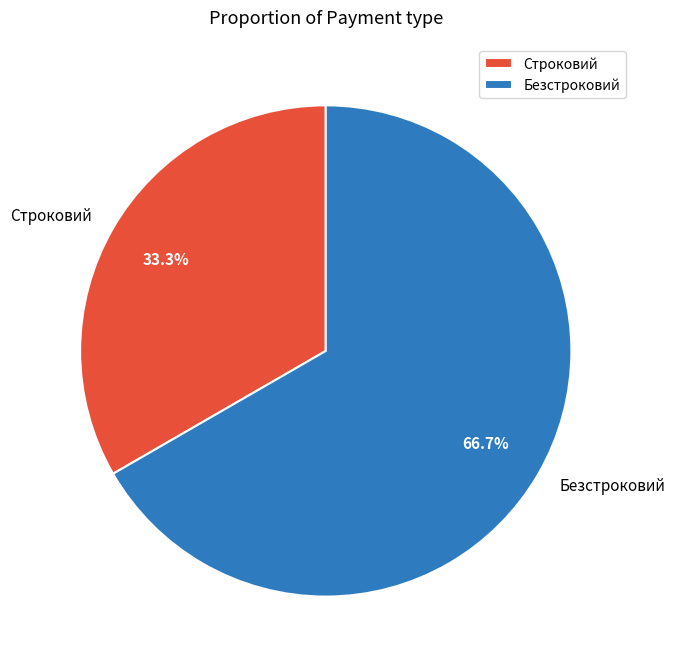

Approximately how many times larger is the value at Строковий compared to Безстроковий?

0.5